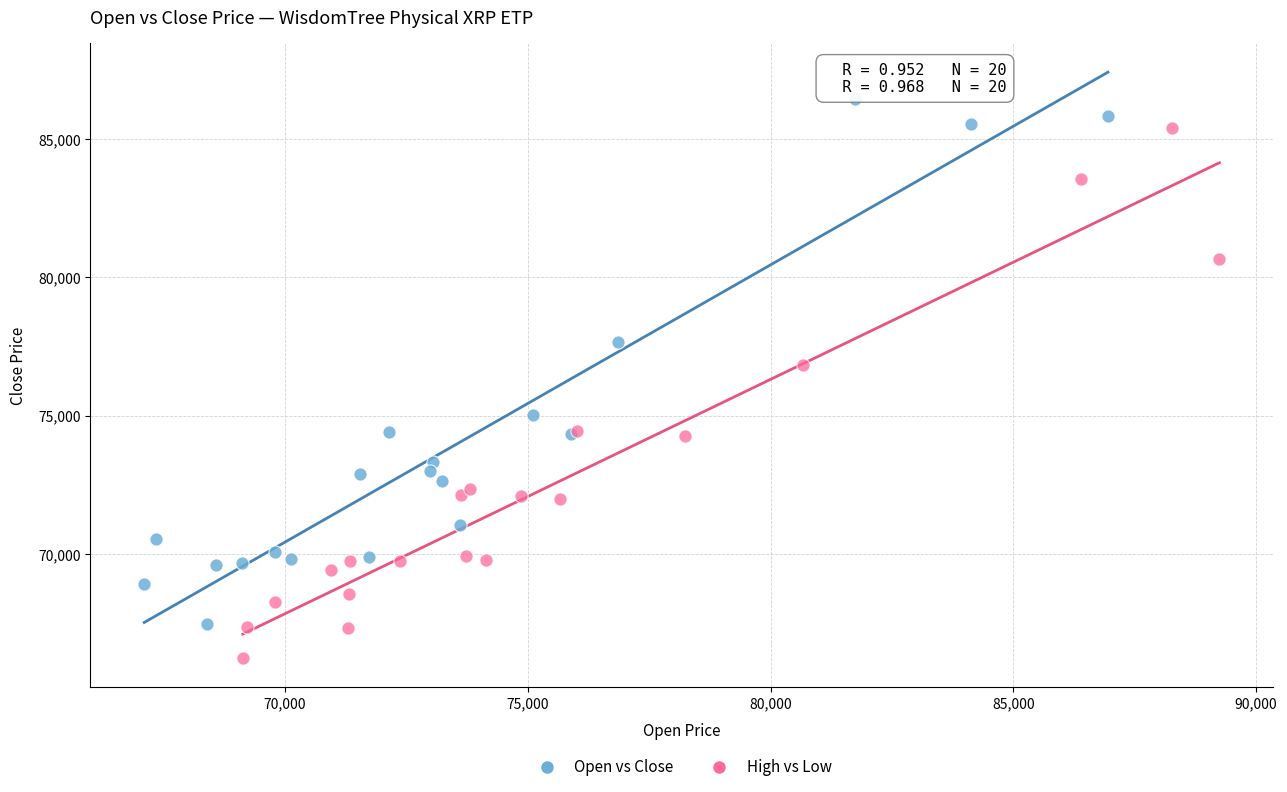

Which series reaches the maximum Y coordinate?

Open vs Close